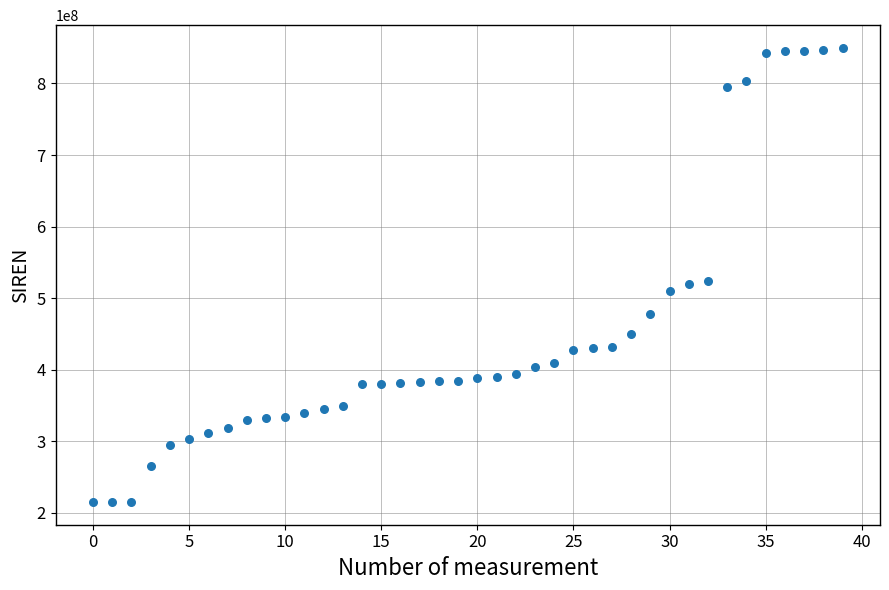

What is the range of Y values (max minus min)?

634494309